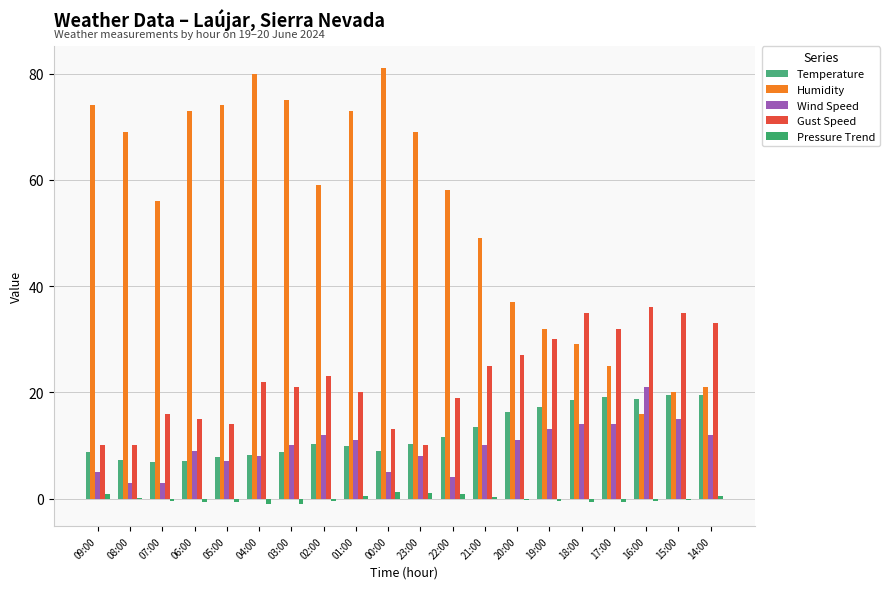

Are the bars horizontal?

No